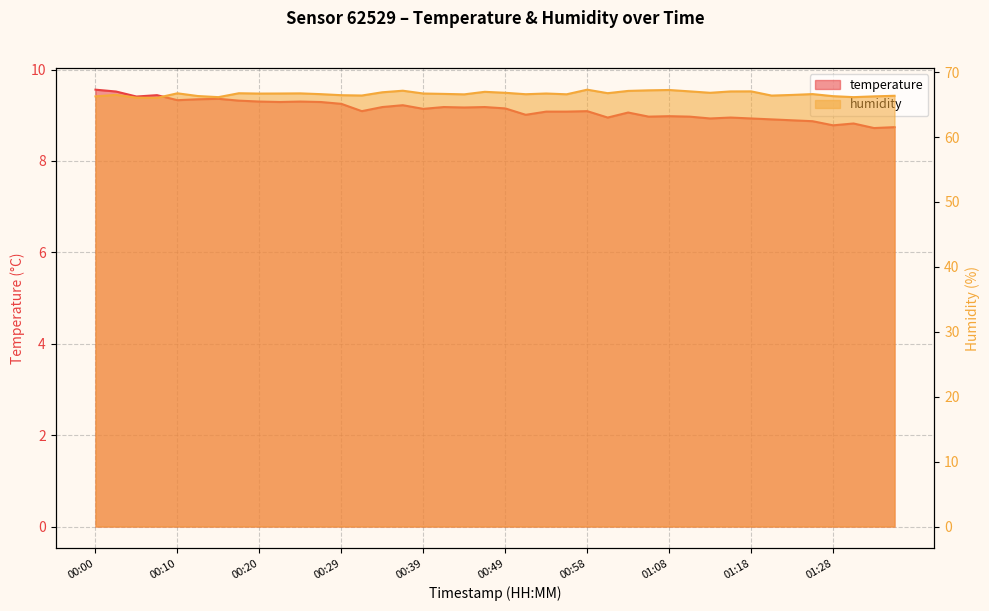

Reading left to right, extract all data points from this chart.

temperature: 00:00=9.6	00:03=9.5	00:05=9.4	00:08=9.4	00:10=9.3	00:12=9.3	00:15=9.4	00:17=9.3	00:20=9.3	00:22=9.3	00:25=9.3	00:27=9.3	00:29=9.2	00:32=9.1	00:34=9.2	00:37=9.2	00:39=9.1	00:41=9.2	00:44=9.2	00:46=9.2	00:49=9.2	00:51=9.0	00:54=9.1	00:56=9.1	00:58=9.1	01:01=8.9	01:03=9.1	01:06=9.0	01:08=9.0	01:11=9.0	01:13=8.9	01:16=8.9	01:18=8.9	01:21=8.9	01:23=8.9	01:26=8.9	01:28=8.8	01:31=8.8	01:33=8.7	01:36=8.7
humidity: 00:00=66.3	00:03=66.5	00:05=66.1	00:08=66.0	00:10=66.7	00:12=66.3	00:15=66.1	00:17=66.7	00:20=66.7	00:22=66.7	00:25=66.7	00:27=66.6	00:29=66.4	00:32=66.4	00:34=66.9	00:37=67.1	00:39=66.7	00:41=66.6	00:44=66.6	00:46=67.0	00:49=66.8	00:51=66.6	00:54=66.7	00:56=66.6	00:58=67.3	01:01=66.8	01:03=67.1	01:06=67.2	01:08=67.2	01:11=67.0	01:13=66.8	01:16=67.0	01:18=67.0	01:21=66.4	01:23=66.5	01:26=66.6	01:28=66.3	01:31=66.1	01:33=66.3	01:36=66.3